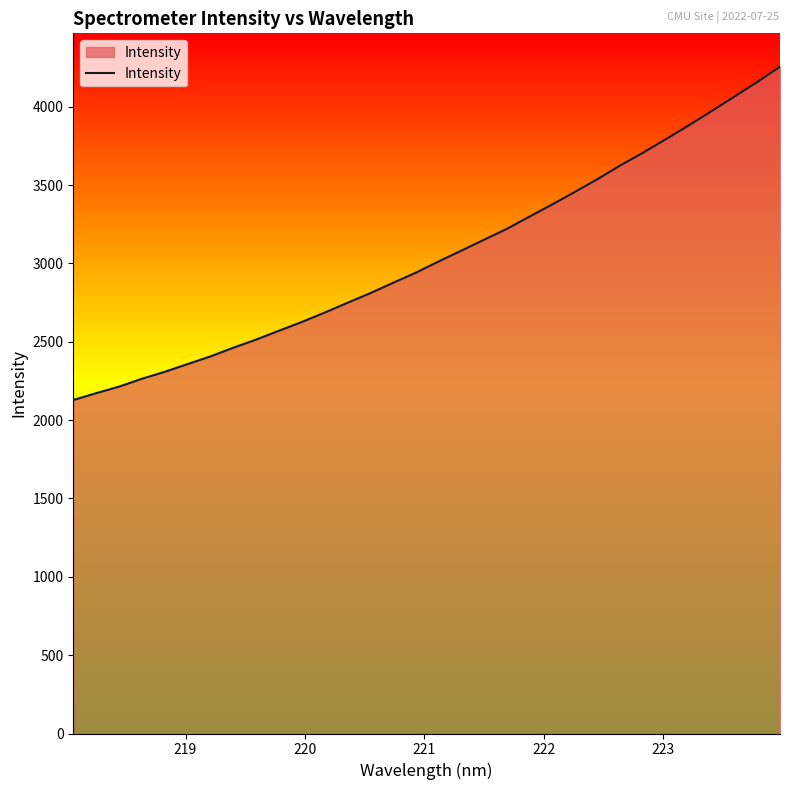

What is the maximum value shown in the chart?

4255.2